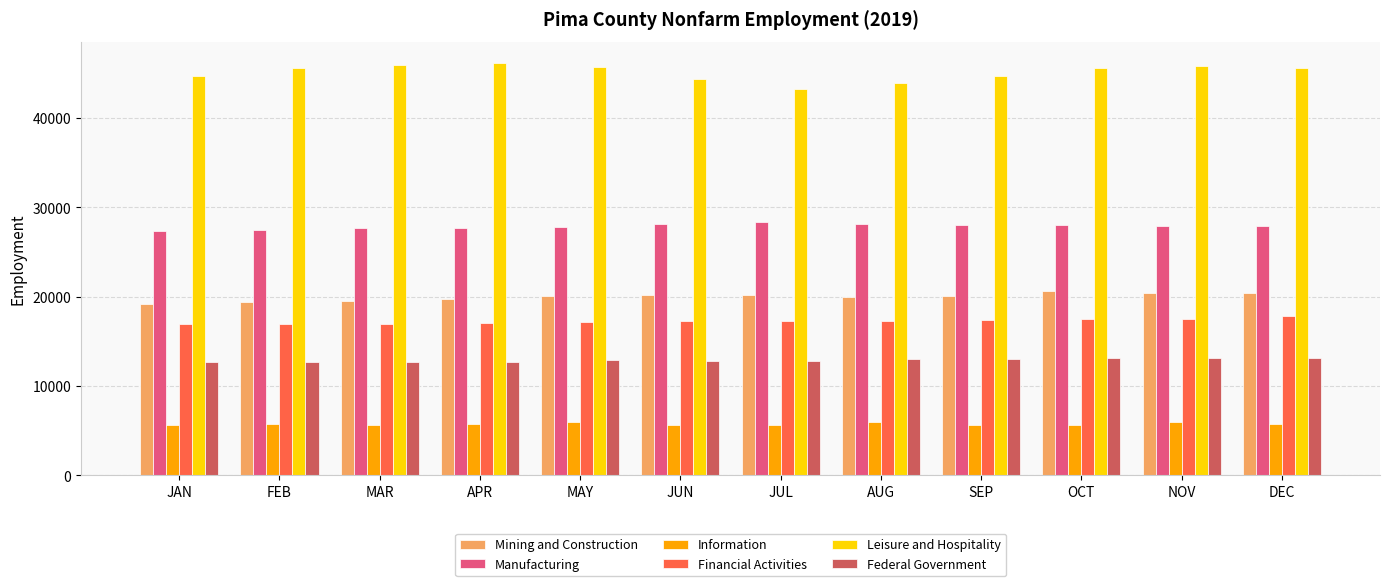

What is the highest value of the Financial Activities series?

17800